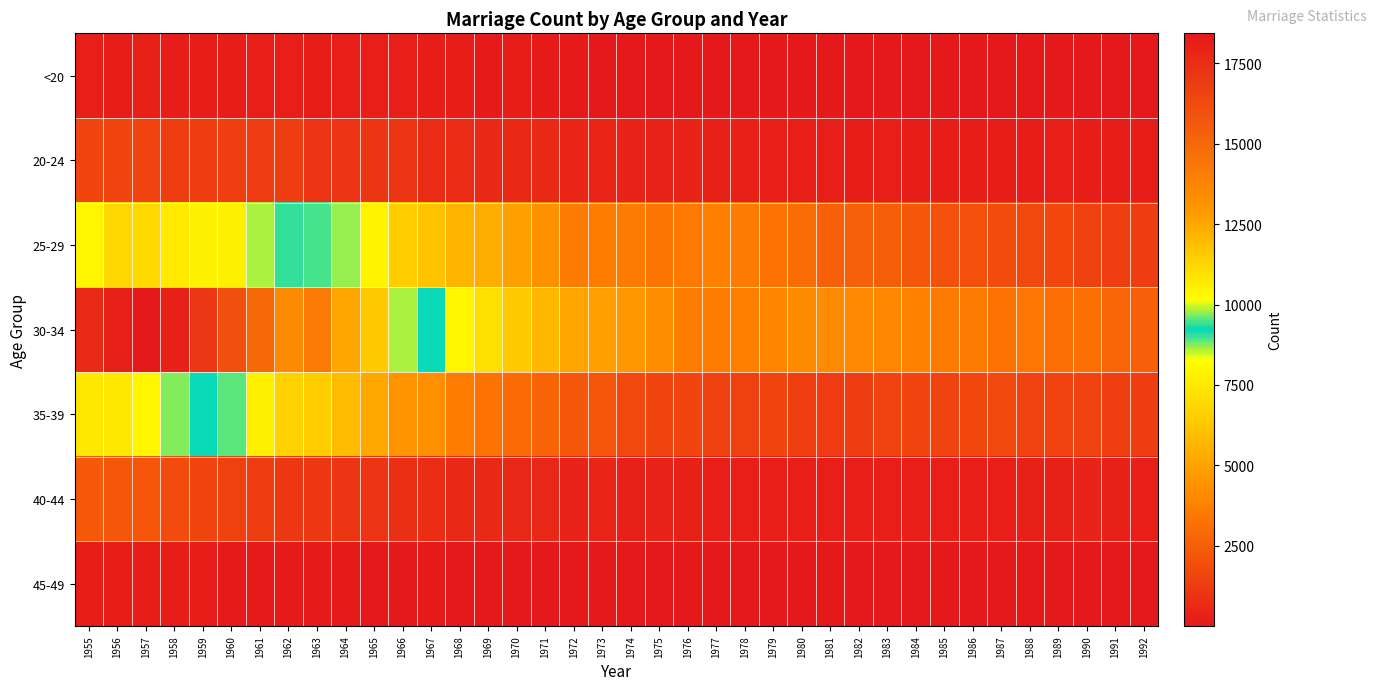

Reading left to right, what are all the values shown in this chart?

<20: 1955=229	1956=206	1957=300	1958=189	1959=210	1960=213	1961=239	1962=266	1963=217	1964=237	1965=242	1966=235	1967=175	1968=201	1969=145	1970=166	1971=135	1972=94	1973=72	1974=40	1975=23	1976=17	1977=11	1978=24	1979=7	1980=13	1981=14	1982=13	1983=30	1984=5	1985=9	1986=6	1987=7	1988=12	1989=25	1990=6	1991=37	1992=6
20-24: 1955=1611	1956=1623	1957=1581	1958=1332	1959=1316	1960=1380	1961=1299	1962=1351	1963=1001	1964=1009	1965=1023	1966=1035	1967=721	1968=687	1969=633	1970=633	1971=596	1972=496	1973=466	1974=426	1975=400	1976=367	1977=310	1978=293	1979=239	1980=228	1981=238	1982=206	1983=229	1984=186	1985=165	1986=184	1987=165	1988=176	1989=245	1990=153	1991=153	1992=172
25-29: 1955=10380	1956=11204	1957=11149	1958=10673	1959=10449	1960=10522	1961=9805	1962=9403	1963=9495	1964=8658	1965=7901	1966=6518	1967=6125	1968=5633	1969=5369	1970=4896	1971=4386	1972=3539	1973=3610	1974=3533	1975=3349	1976=3500	1977=3701	1978=3543	1979=3275	1980=3064	1981=2591	1982=2529	1983=2460	1984=2278	1985=2072	1986=2026	1987=1854	1988=1799	1989=1684	1990=1504	1991=1420	1992=1305
30-34: 1955=17676	1956=18083	1957=18435	1958=18032	1959=17088	1960=16009	1961=14915	1962=13500	1963=14163	1964=12524	1965=11589	1966=9815	1967=9265	1968=7969	1969=7199	1970=6482	1971=5699	1972=5064	1973=4857	1974=4585	1975=4247	1976=3616	1977=3673	1978=3706	1979=3961	1980=4156	1981=4123	1982=4103	1983=4005	1984=3870	1985=3602	1986=3537	1987=3268	1988=3402	1989=3150	1990=3110	1991=2798	1992=2537
35-39: 1955=10745	1956=10780	1957=10432	1958=9667	1959=9196	1960=8920	1961=7718	1962=6657	1963=6500	1964=5847	1965=5192	1966=4425	1967=4322	1968=3622	1969=3309	1970=2982	1971=2703	1972=2257	1973=2230	1974=1747	1975=1625	1976=1605	1977=1494	1978=1465	1979=1629	1980=1433	1981=1298	1982=1322	1983=1532	1984=1589	1985=1558	1986=1719	1987=1774	1988=1547	1989=1518	1990=1552	1991=1394	1992=1311
40-44: 1955=2349	1956=2291	1957=2207	1958=1820	1959=1614	1960=1478	1961=1316	1962=1113	1963=1135	1964=1068	1965=972	1966=853	1967=735	1968=623	1969=616	1970=564	1971=519	1972=403	1973=440	1974=330	1975=389	1976=310	1977=287	1978=277	1979=265	1980=275	1981=225	1982=244	1983=261	1984=247	1985=236	1986=236	1987=259	1988=334	1989=336	1990=366	1991=319	1992=292
45-49: 1955=203	1956=201	1957=212	1958=192	1959=151	1960=129	1961=127	1962=96	1963=84	1964=82	1965=67	1966=69	1967=77	1968=56	1969=53	1970=65	1971=43	1972=25	1973=42	1974=16	1975=43	1976=27	1977=22	1978=15	1979=20	1980=18	1981=21	1982=16	1983=17	1984=13	1985=13	1986=16	1987=16	1988=13	1989=23	1990=16	1991=17	1992=13